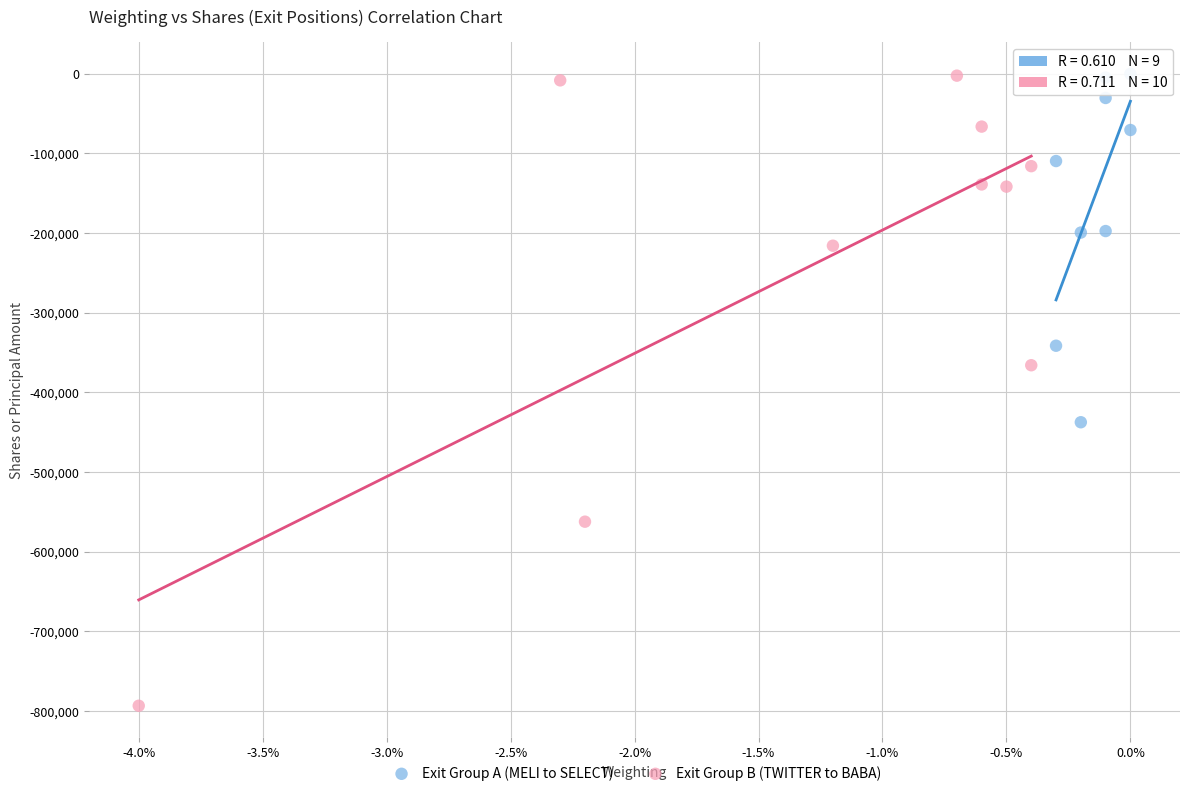

Which series reaches the minimum Y coordinate?

Exit Group B (TWITTER to BABA)